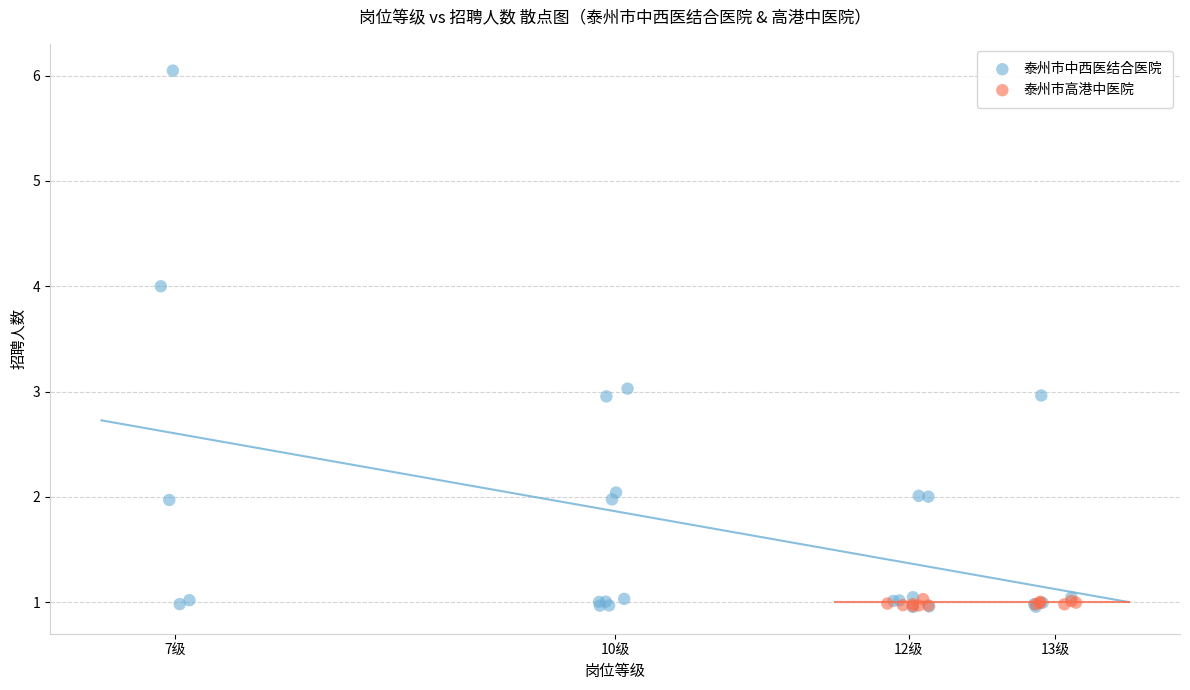

Which series contains the highest Y value?

泰州市中西医结合医院